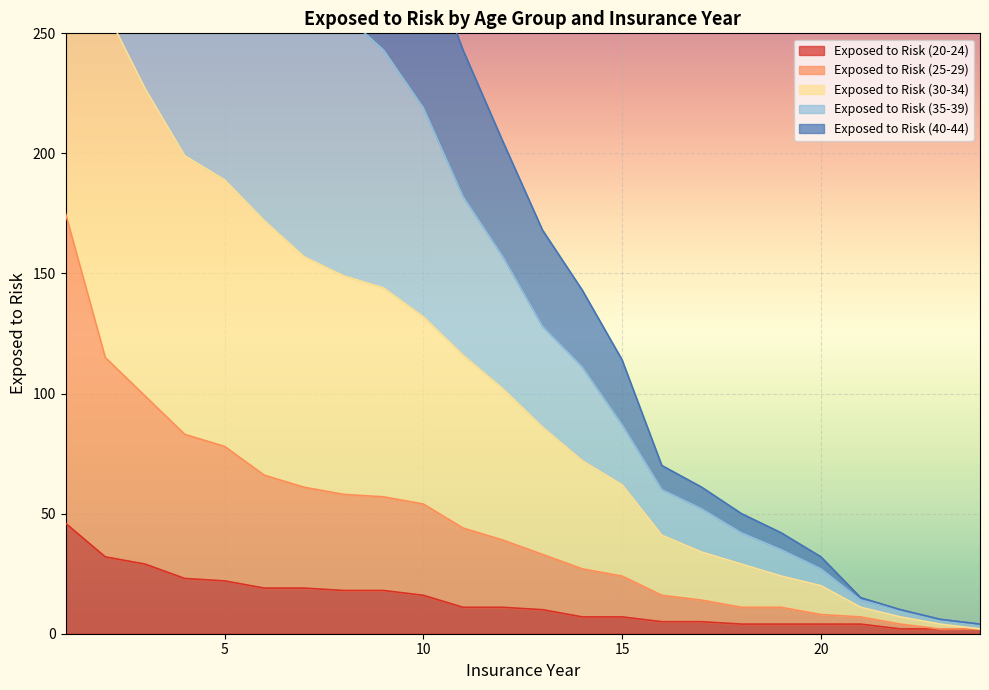

True or false: Exposed to Risk (25-29) and Exposed to Risk (20-24) intersect in this chart.

False